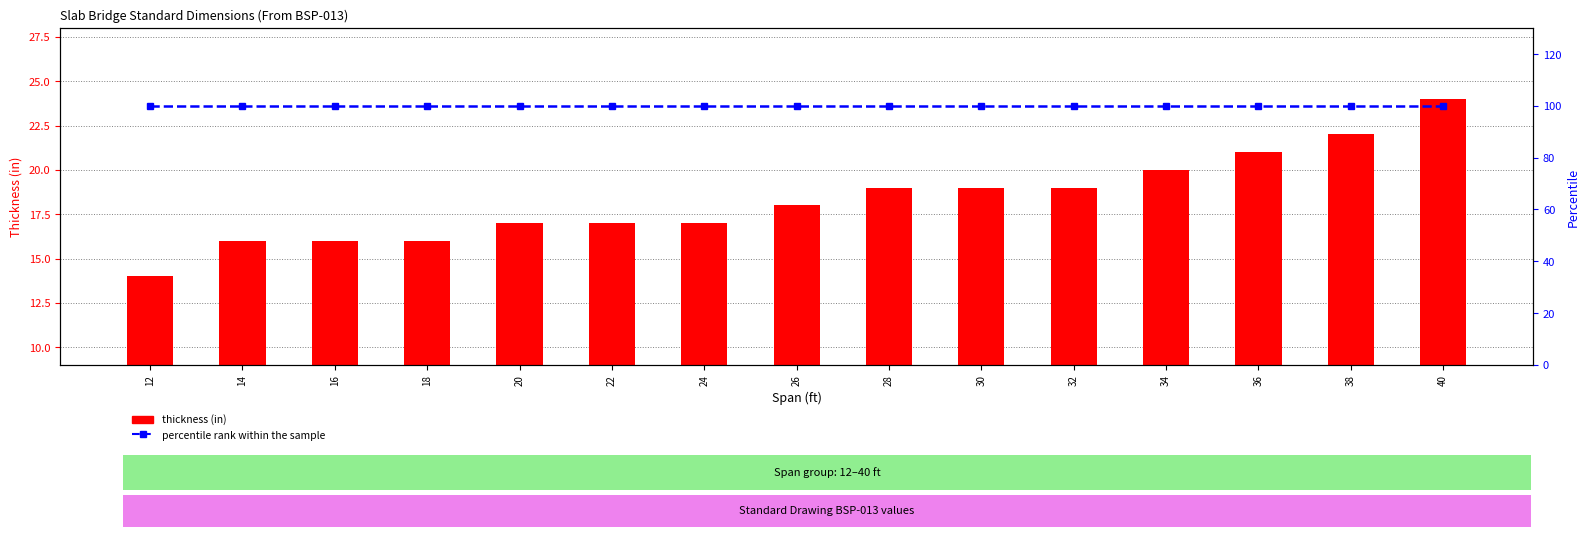

Reading left to right, extract all data points from this chart.

thickness (in): 14	16	16	16	17	17	17	18	19	19	19	20	21	22	24
percentile rank within the sample: 100	100	100	100	100	100	100	100	100	100	100	100	100	100	100